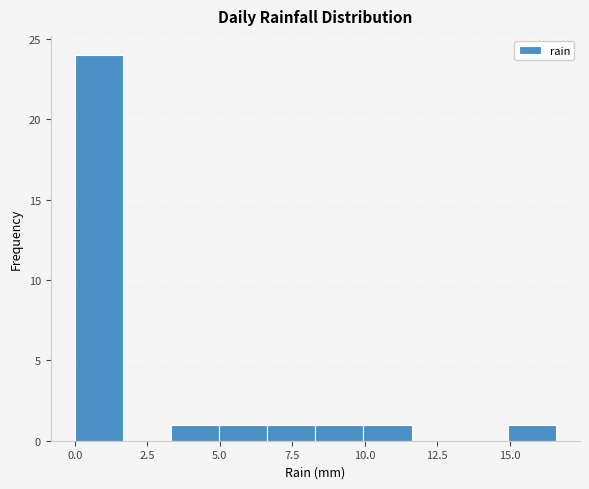

Around what value on the x-axis is the tallest bar? Give the approximate position of its centre, as read against the axis.

1.0